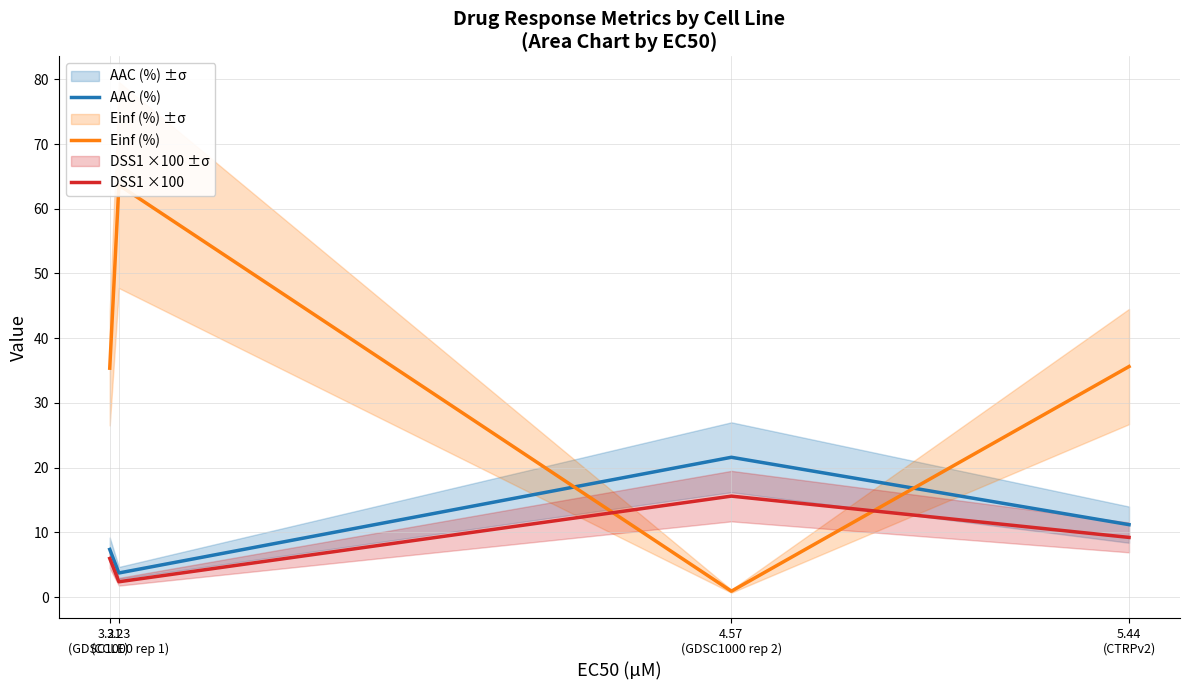

What is the sum of all Einf (%) values?

135.6